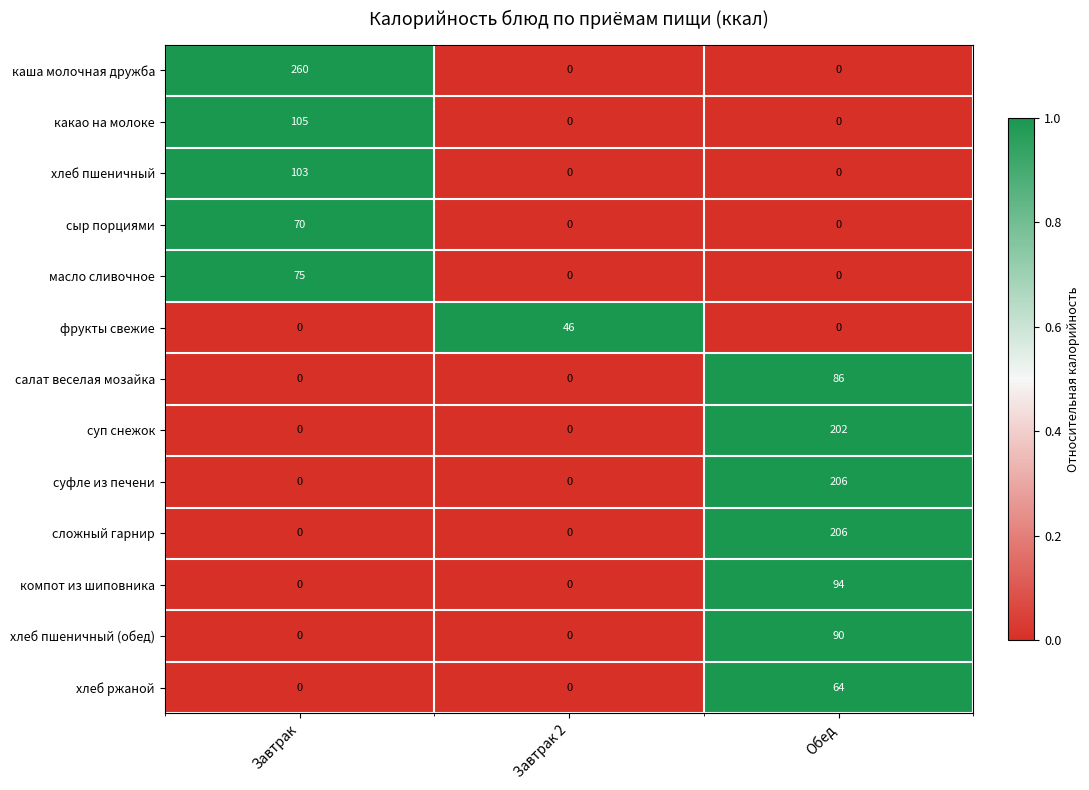

What is the greatest value displayed?

260